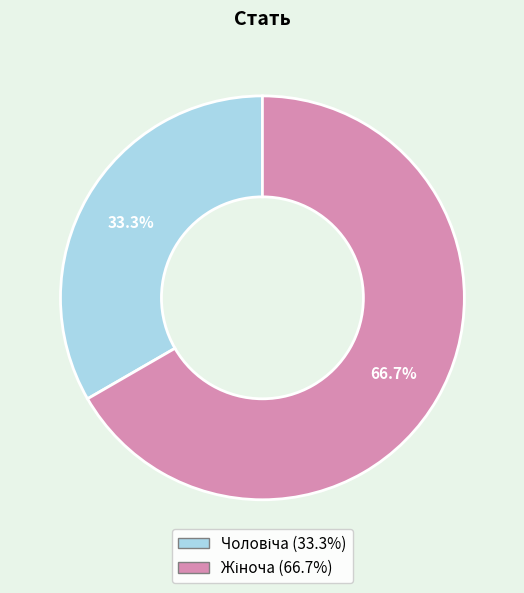

Does any single category account for the majority?

Yes